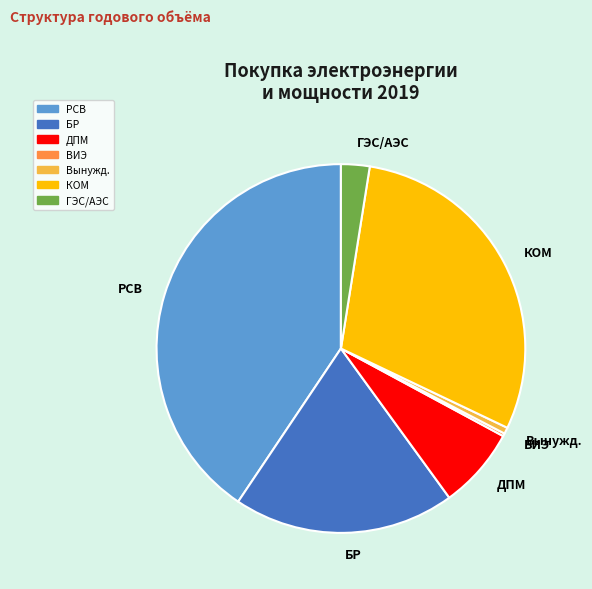

Which slice is the largest?

РСВ